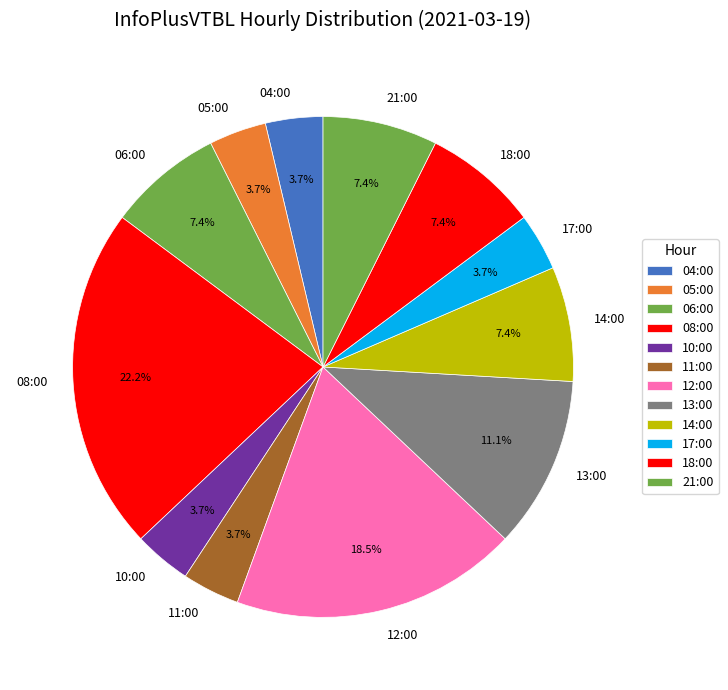

Does 13:00 represent more than half of the total?

No